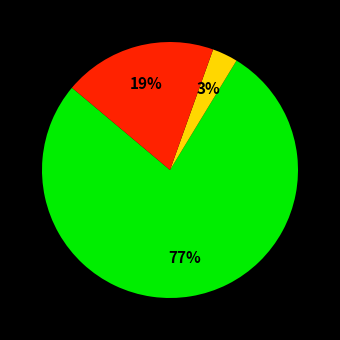

To the nearest percent, what is the average slice percentage?

33%